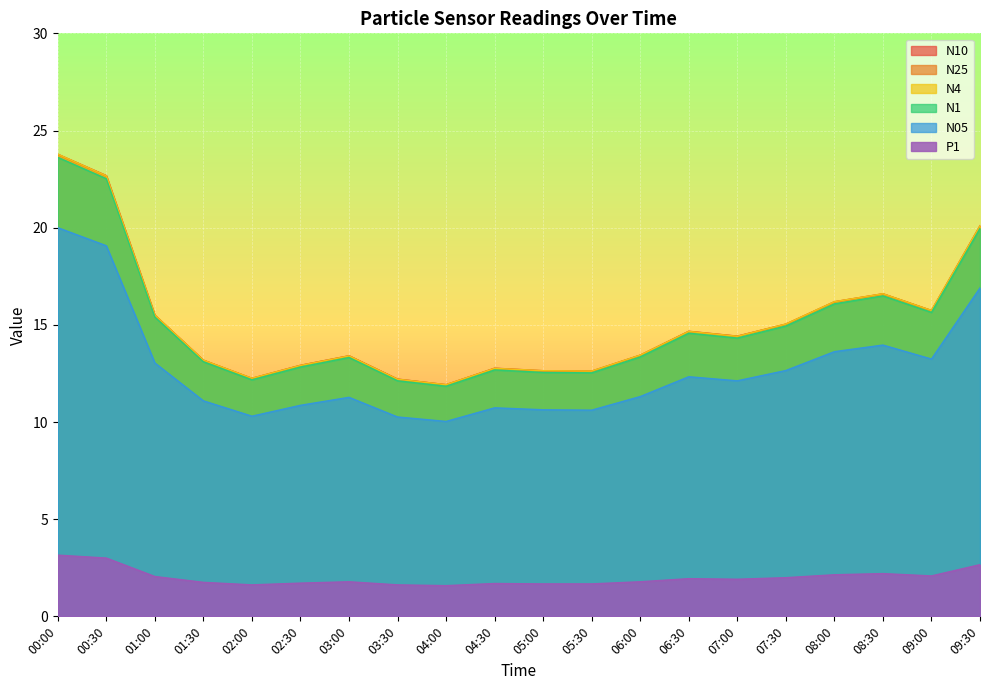

How many lines are shown in the chart?

6